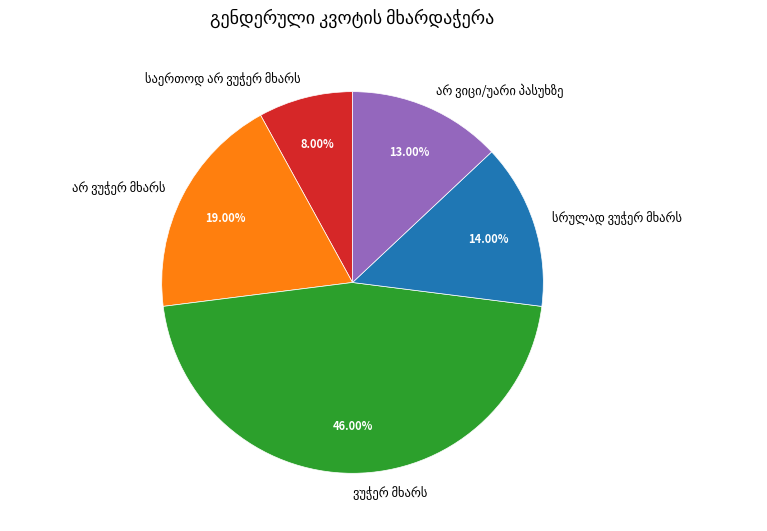

How many segments does this pie chart have?

5